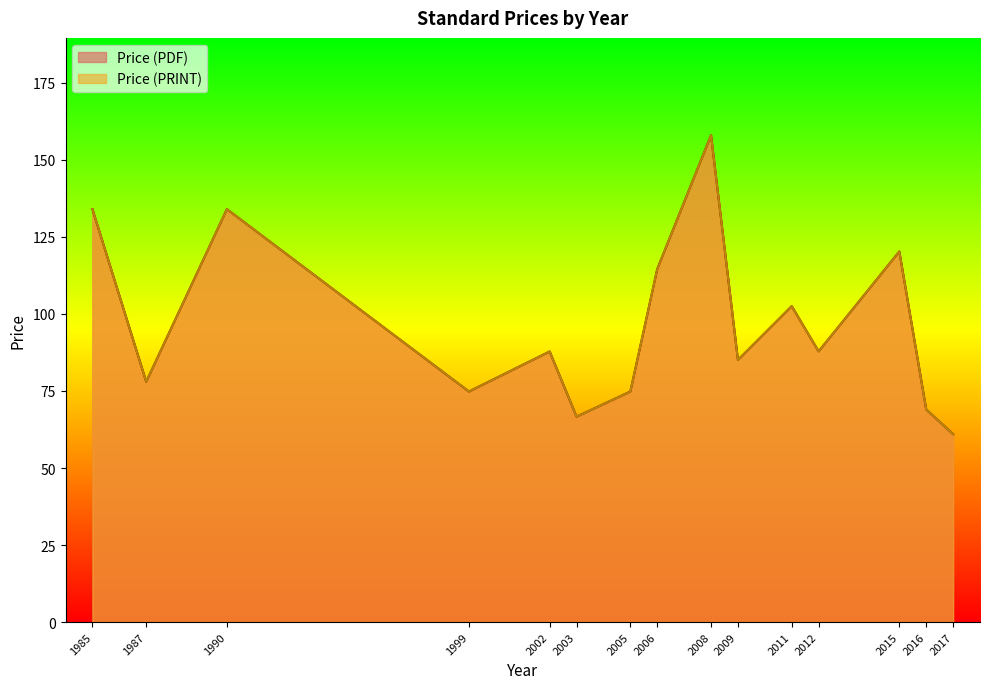

How many series are shown in this chart?

2